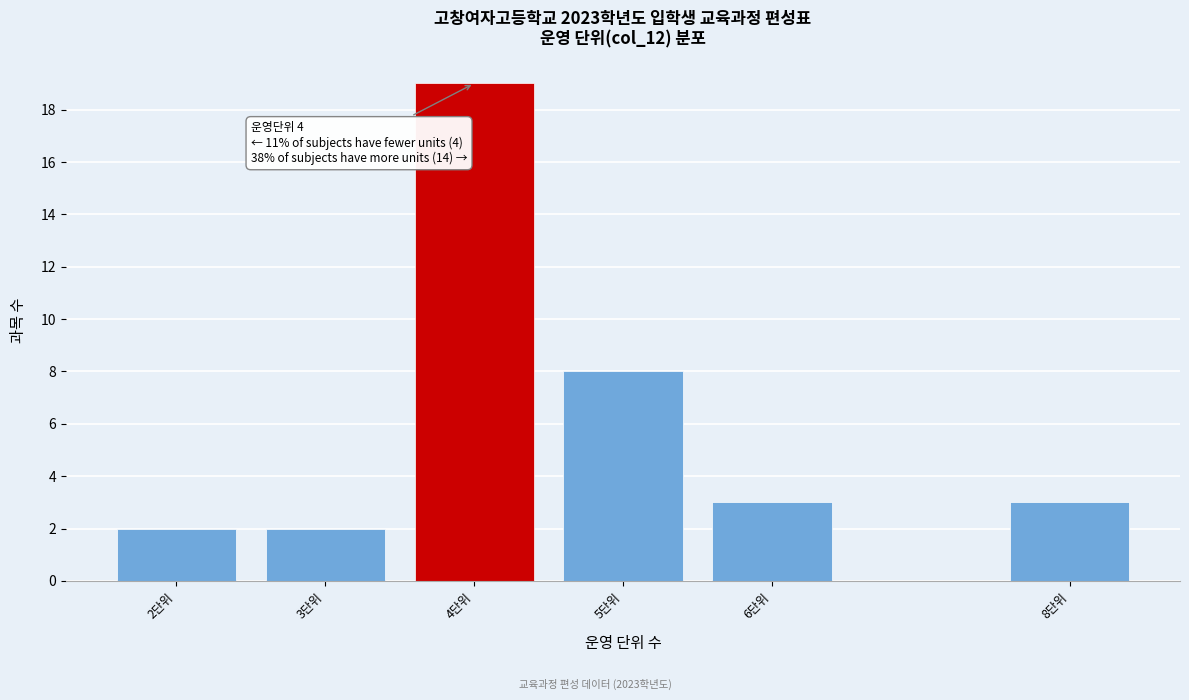

Reading left to right, transcribe all the data shown in this chart.

2	2	19	8	3	3